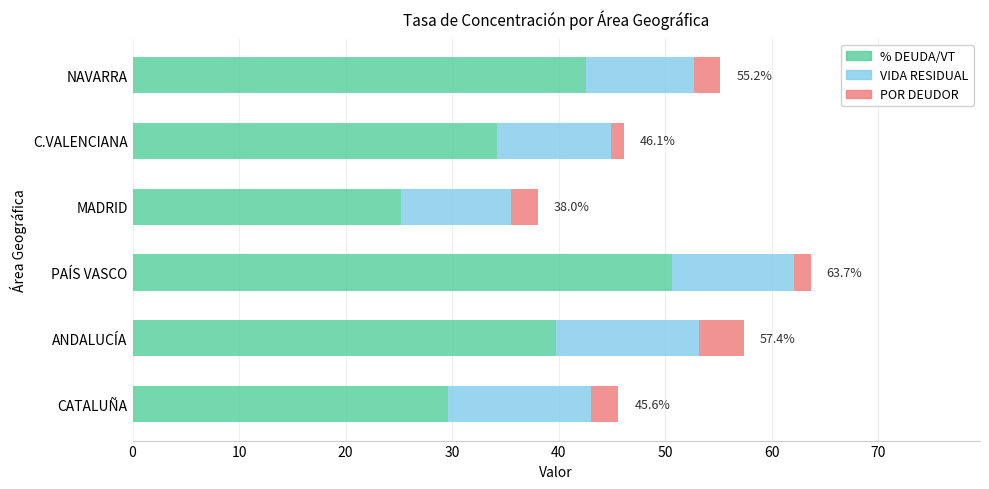

At which category is the sum across all series the highest?

PAÍS VASCO